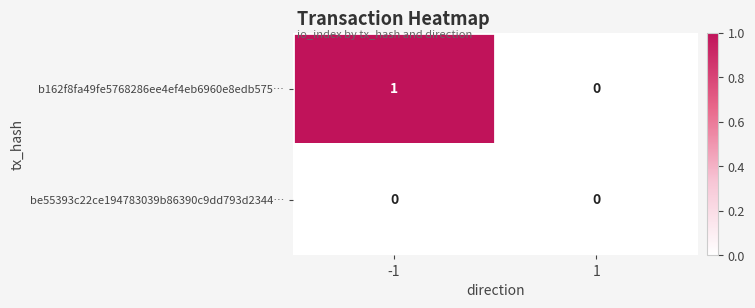

The value of b162f8fa49fe5768286ee4ef4eb6960e8edb575… at 1 is 0. True or false?

True